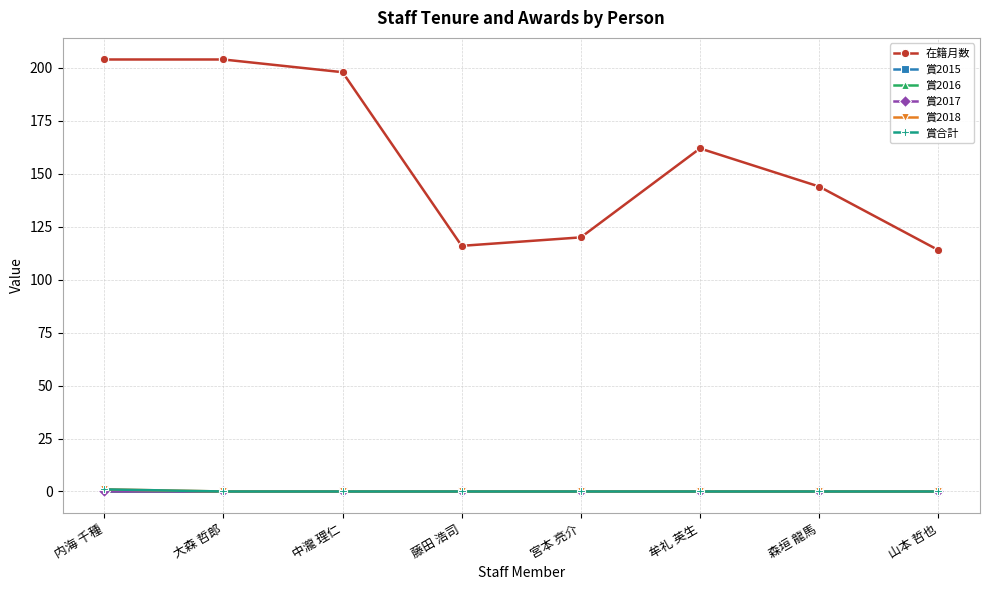

Is this an area chart (filled region under the line)?

No